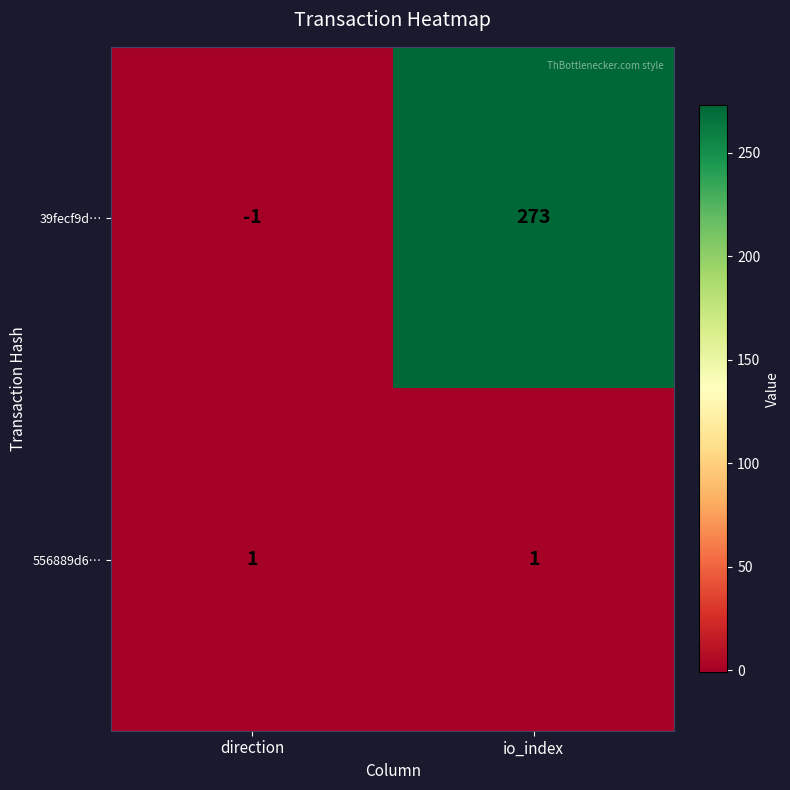

How many series are shown in this chart?

2